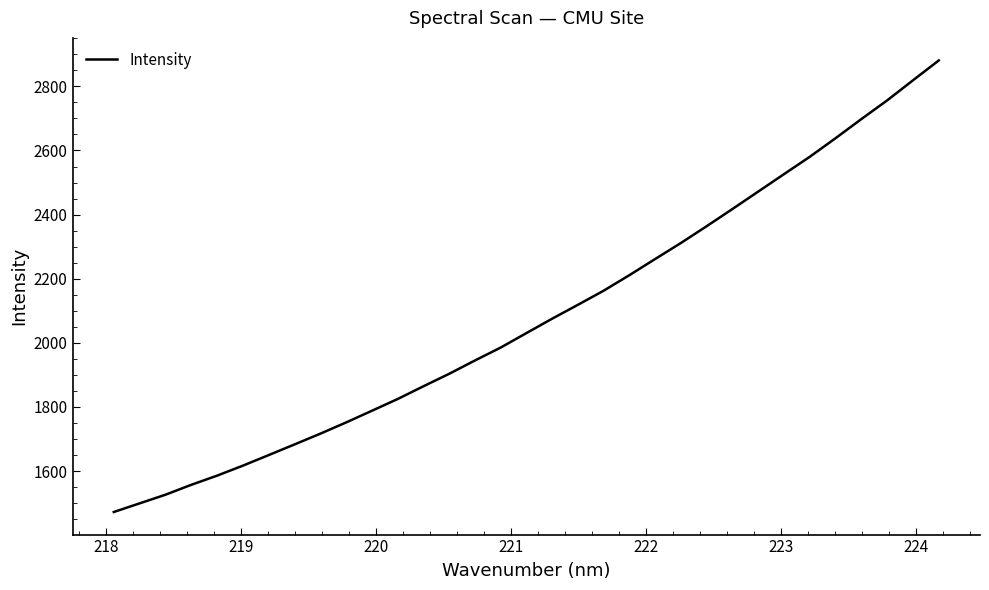

What is the greatest value displayed?

2880.8